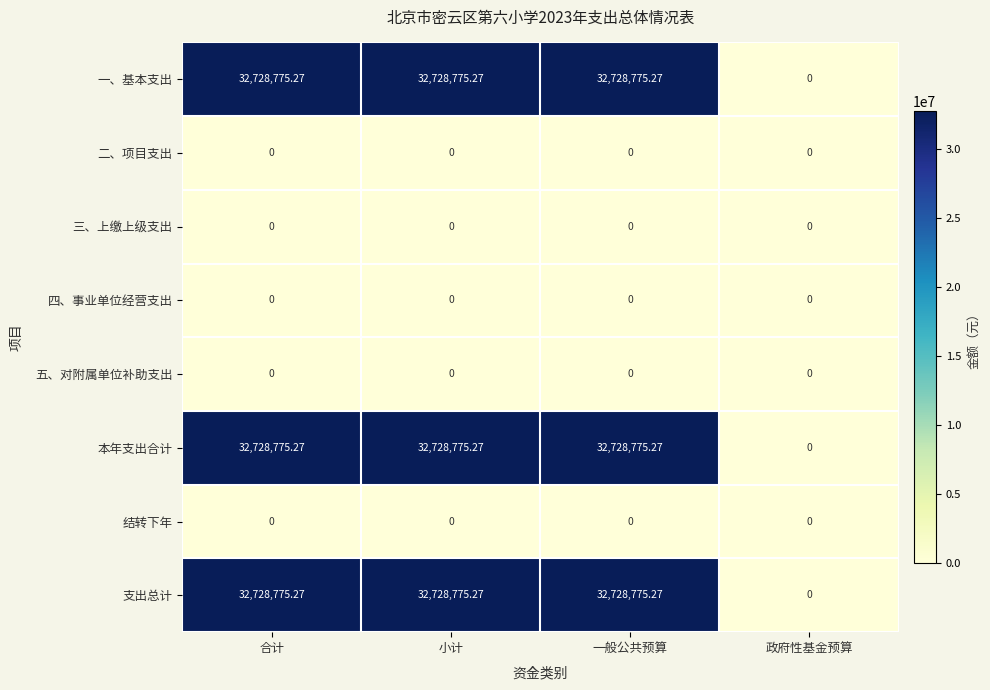

At which label does 支出总计 first exceed 32728775?

合计